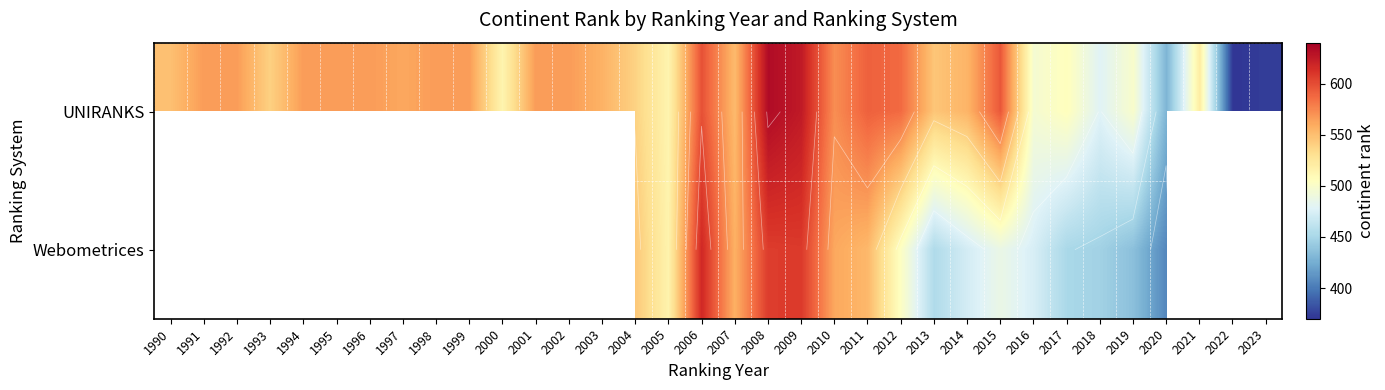

At which category is the sum across all series the highest?

2008